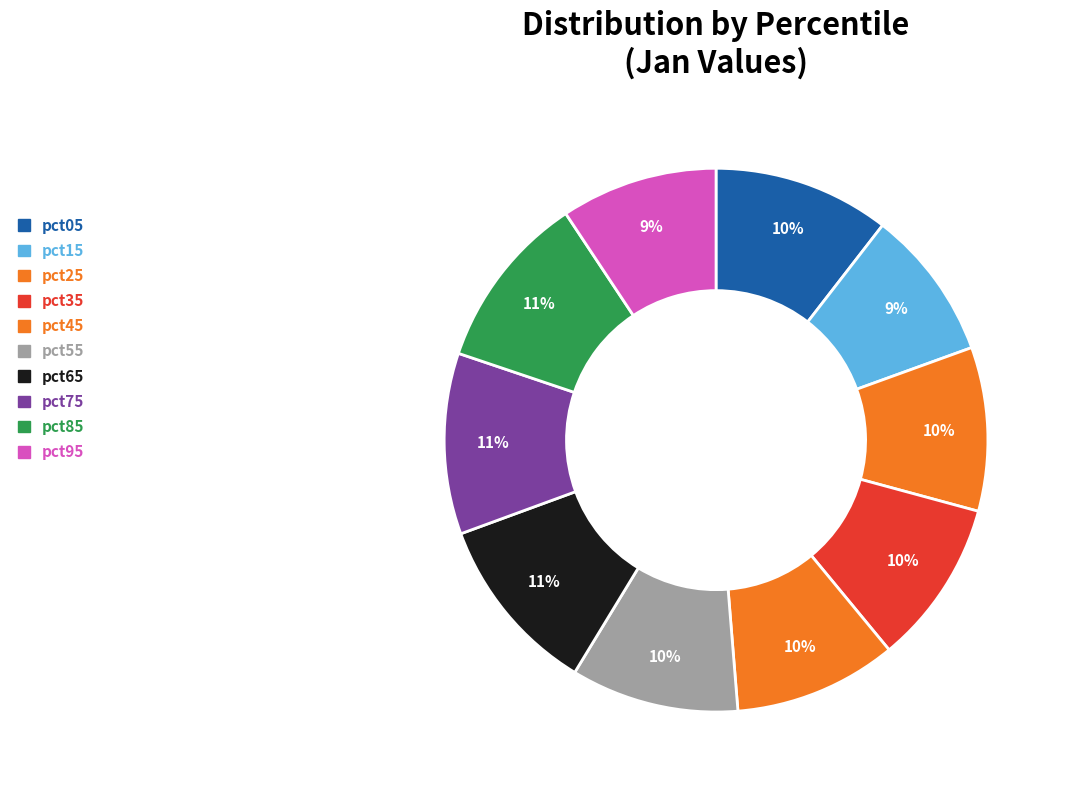

How many slices are in this pie chart?

10